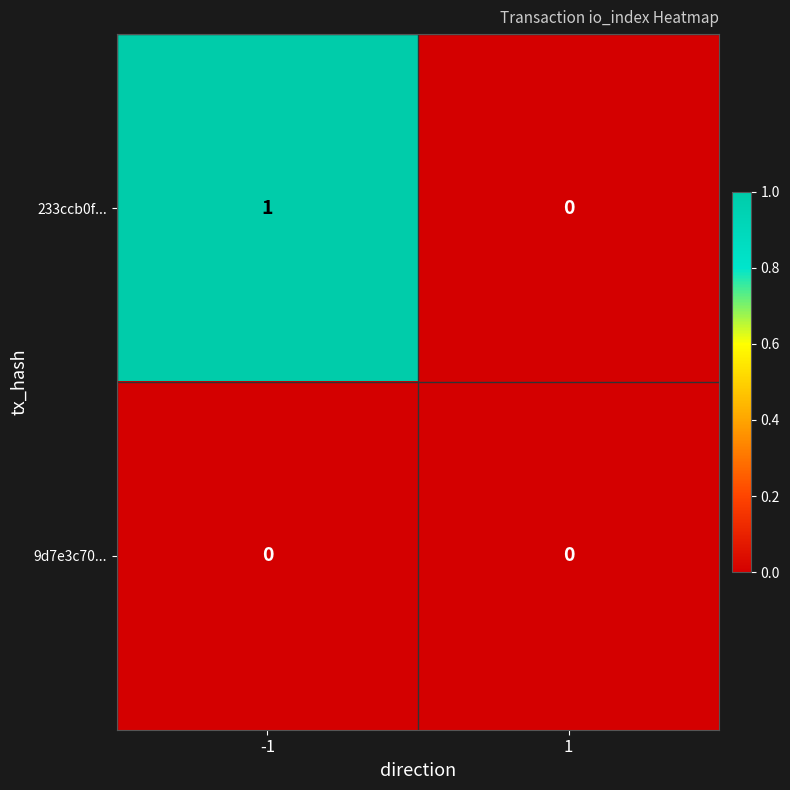

Is it true that 9d7e3c70... equals 0 at -1?

True